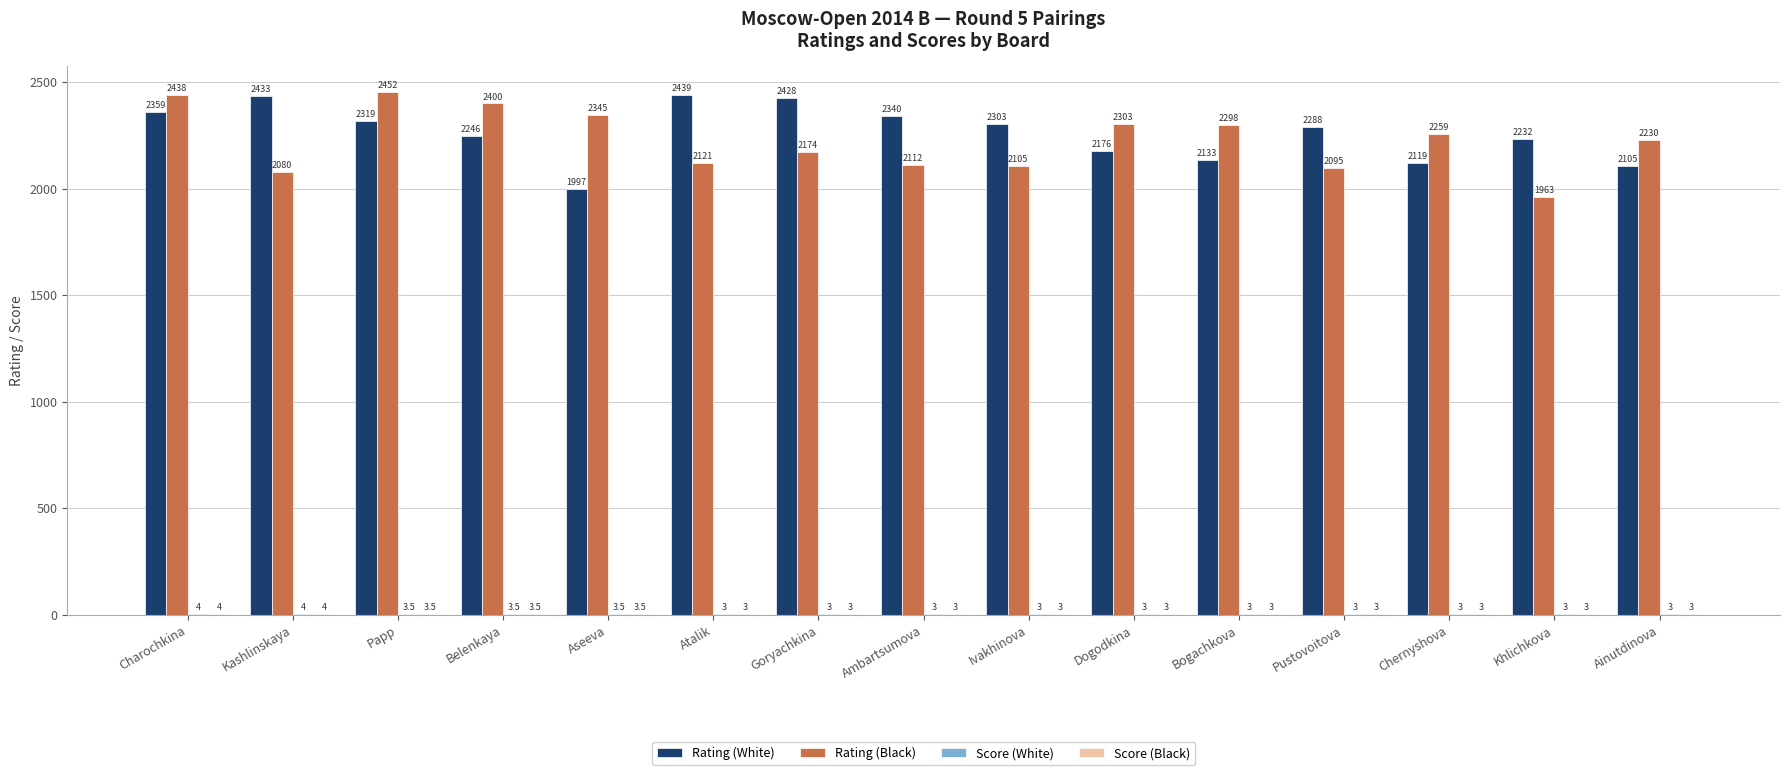

What is the total value across all series at Ambartsumova?

4458.0